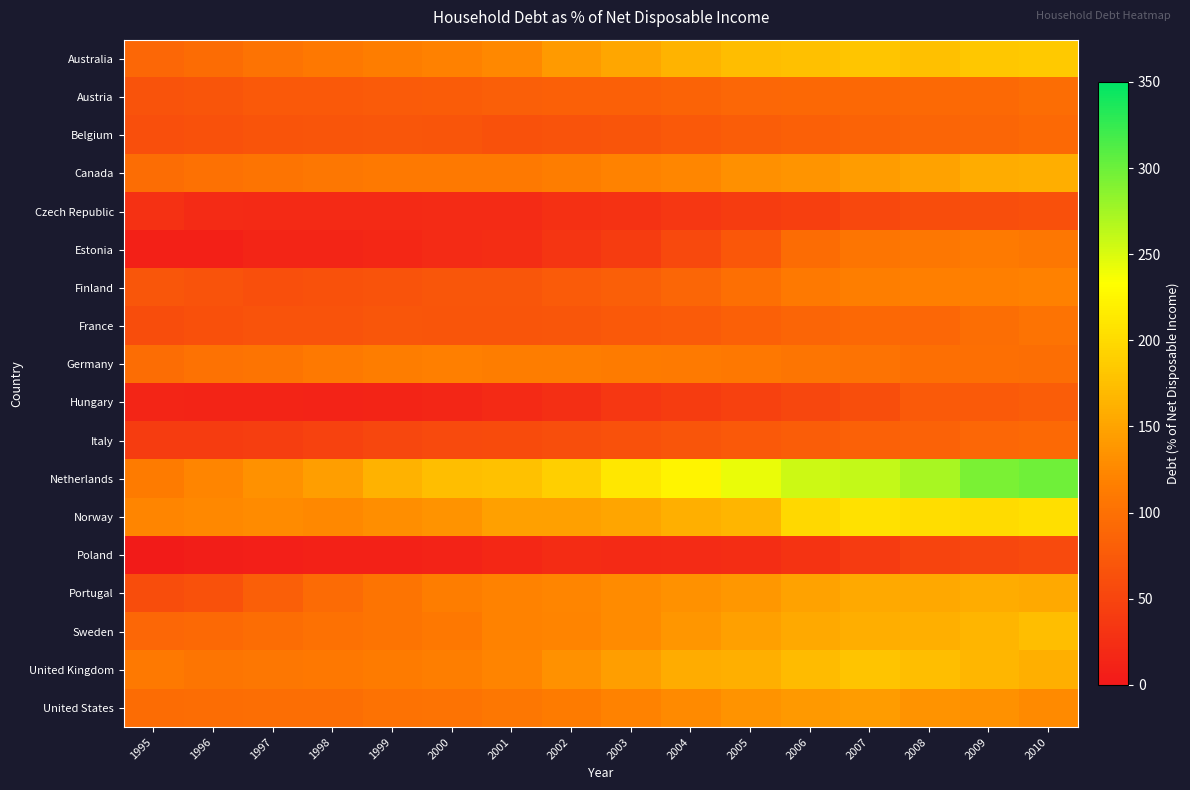

Reading right to left, extract all data points from this chart.

Australia: 2010=183.5	2009=182.8	2008=176.3	2007=180.8	2006=176.2	2005=172.4	2004=164.4	2003=152.8	2002=140.9	2001=125.5	2000=118.5	1999=114.4	1998=109.0	1997=102.6	1996=95.0	1995=89.7
Austria: 2010=95.7	2009=92.3	2008=92.5	2007=90.9	2006=91.4	2005=90.1	2004=84.9	2003=81.5	2002=82.0	2001=79.9	2000=77.9	1999=75.9	1998=72.7	1997=72.9	1996=69.6	1995=66.4
Belgium: 2010=92.9	2009=87.8	2008=87.1	2007=84.9	2006=81.4	2005=78.0	2004=72.8	2003=69.4	2002=66.2	2001=64.4	2000=68.6	1999=70.9	1998=69.0	1997=67.8	1996=65.0	1995=62.0
Canada: 2010=158.9	2009=157.7	2008=148.3	2007=143.5	2006=135.5	2005=132.0	2004=124.2	2003=119.0	2002=113.7	2001=109.5	2000=109.4	1999=110.2	1998=107.0	1997=104.3	1996=100.9	1995=97.0
Czech Republic: 2010=63.1	2009=61.3	2008=59.4	2007=54.0	2006=44.4	2005=39.8	2004=34.4	2003=29.0	2002=26.9	2001=21.8	2000=21.1	1999=20.5	1998=19.4	1997=20.3	1996=21.1	1995=27.4
Estonia: 2010=107.5	2009=111.6	2008=107.8	2007=105.7	2006=95.5	2005=72.0	2004=55.1	2003=40.7	2002=31.6	2001=24.6	2000=20.7	1999=17.5	1998=14.1	1997=14.7	1996=9.2	1995=8.6
Finland: 2010=118.7	2009=117.5	2008=117.5	2007=114.9	2006=109.7	2005=99.5	2004=88.5	2003=79.9	2002=75.4	2001=70.3	2000=70.0	1999=66.8	1998=64.7	1997=62.3	1996=65.7	1995=70.5
France: 2010=102.9	2009=97.6	2008=90.1	2007=90.3	2006=86.2	2005=81.6	2004=75.4	2003=73.1	2002=70.0	2001=68.5	2000=68.4	1999=70.6	1998=66.0	1997=65.9	1996=63.6	1995=59.5
Germany: 2010=97.1	2009=99.7	2008=99.4	2007=103.0	2006=105.9	2005=108.3	2004=111.0	2003=112.5	2002=113.9	2001=114.0	2000=116.4	1999=114.8	1998=109.6	1997=105.2	1996=101.7	1995=97.0
Hungary: 2010=78.8	2009=74.9	2008=74.3	2007=60.9	2006=52.8	2005=46.4	2004=40.5	2003=35.0	2002=25.6	2001=19.3	2000=16.1	1999=13.4	1998=12.3	1997=12.7	1996=12.8	1995=14.8
Italy: 2010=92.6	2009=89.5	2008=84.1	2007=83.2	2006=78.7	2005=73.5	2004=68.5	2003=64.5	2002=61.2	2001=58.4	2000=56.6	1999=52.5	1998=47.8	1997=43.6	1996=41.0	1995=40.0
Netherlands: 2010=299.2	2009=293.1	2008=273.3	2007=260.9	2006=256.6	2005=243.1	2004=223.8	2003=211.0	2002=190.0	2001=176.5	2000=174.3	1999=163.2	1998=146.0	1997=132.7	1996=121.8	1995=112.6
Norway: 2010=204.6	2009=200.8	2008=203.1	2007=205.1	2006=197.4	2005=166.5	2004=160.7	2003=150.4	2002=147.2	2001=147.1	2000=135.2	1999=130.5	1998=125.8	1997=127.5	1996=125.4	1995=122.8
Poland: 2010=57.1	2009=52.6	2008=50.5	2007=38.5	2006=30.4	2005=24.4	2004=21.1	2003=19.6	2002=22.2	2001=17.6	2000=11.8	1999=10.7	1998=10.4	1997=7.1	1996=5.5	1995=3.4
Portugal: 2010=155.2	2009=157.8	2008=153.9	2007=155.2	2006=148.4	2005=139.3	2004=133.6	2003=127.9	2002=121.7	2001=119.2	2000=114.6	1999=105.1	1998=93.2	1997=79.4	1996=64.5	1995=59.5
Sweden: 2010=174.0	2009=166.4	2008=160.0	2007=159.4	2006=155.3	2005=147.5	2004=137.3	2003=128.0	2002=121.5	2001=119.2	2000=108.7	1999=105.0	1998=101.0	1997=97.0	1996=92.2	1995=90.1
United Kingdom: 2010=160.1	2009=167.9	2008=174.9	2007=179.8	2006=171.7	2005=160.4	2004=157.4	2003=145.1	2002=133.9	2001=121.6	2000=115.7	1999=113.0	1998=108.7	1997=107.1	1996=106.6	1995=109.7
United States: 2010=127.1	2009=133.3	2008=134.8	2007=142.8	2006=139.7	2005=134.6	2004=126.8	2003=120.2	2002=112.5	2001=107.2	2000=103.6	1999=102.2	1998=98.3	1997=97.4	1996=96.3	1995=94.5